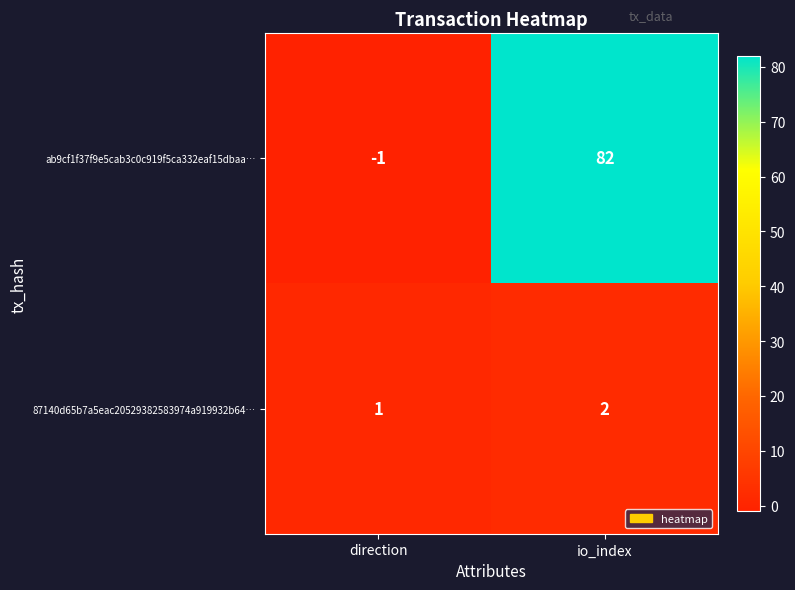

The ab9cf1f37f9e5cab3c0c919f5ca332eaf15dbaa… series shows 82 at io_index. True or false?

True